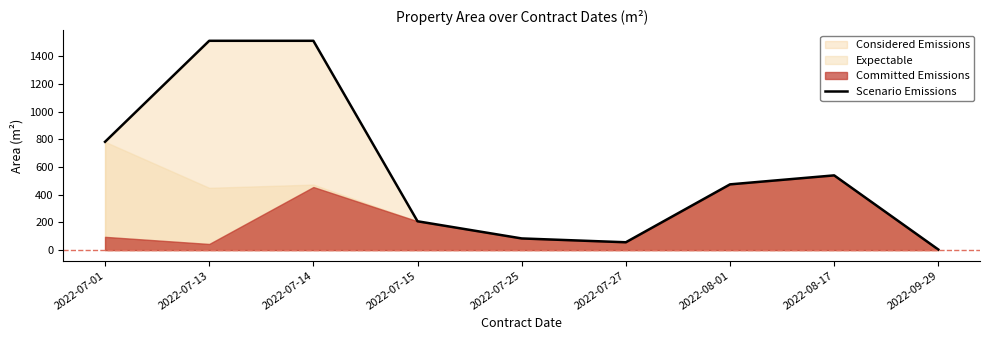

Reading right to left, what are all the values shown in this chart?

4.0	539.9	475.0	56.5	84.2	208.2	1512.3	1512.3	782.5